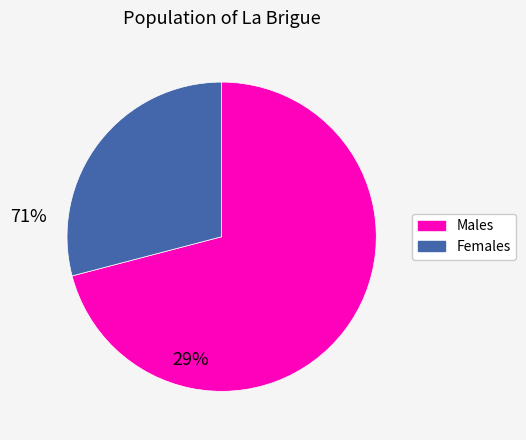

Is there any slice that represents more than half of the pie?

Yes